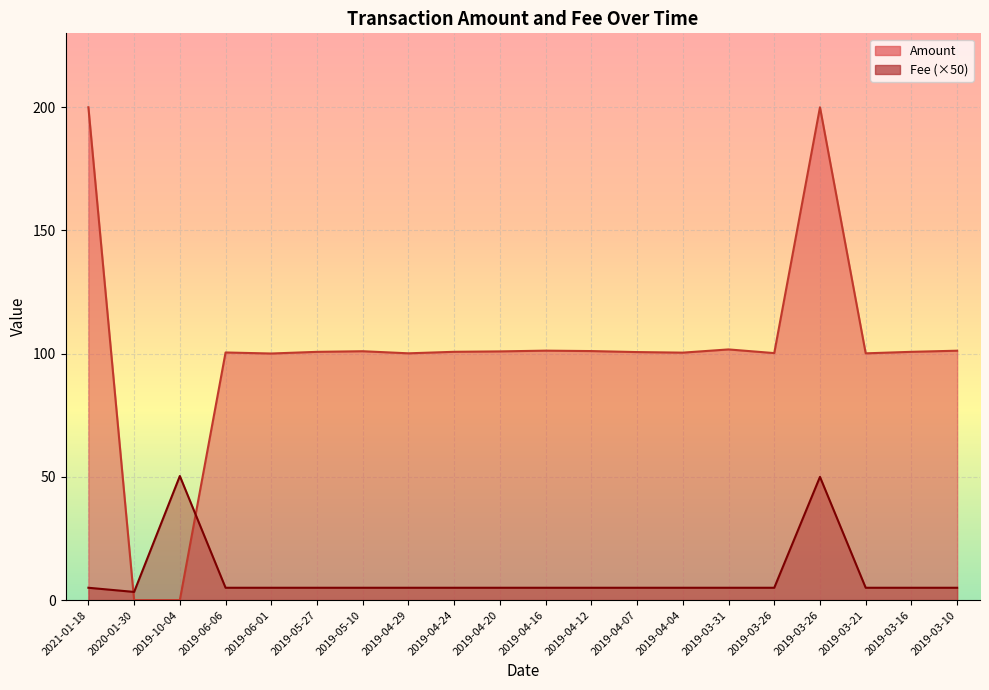

How many points are lower than both their immediate neighbors (excluding endpoints)?

1